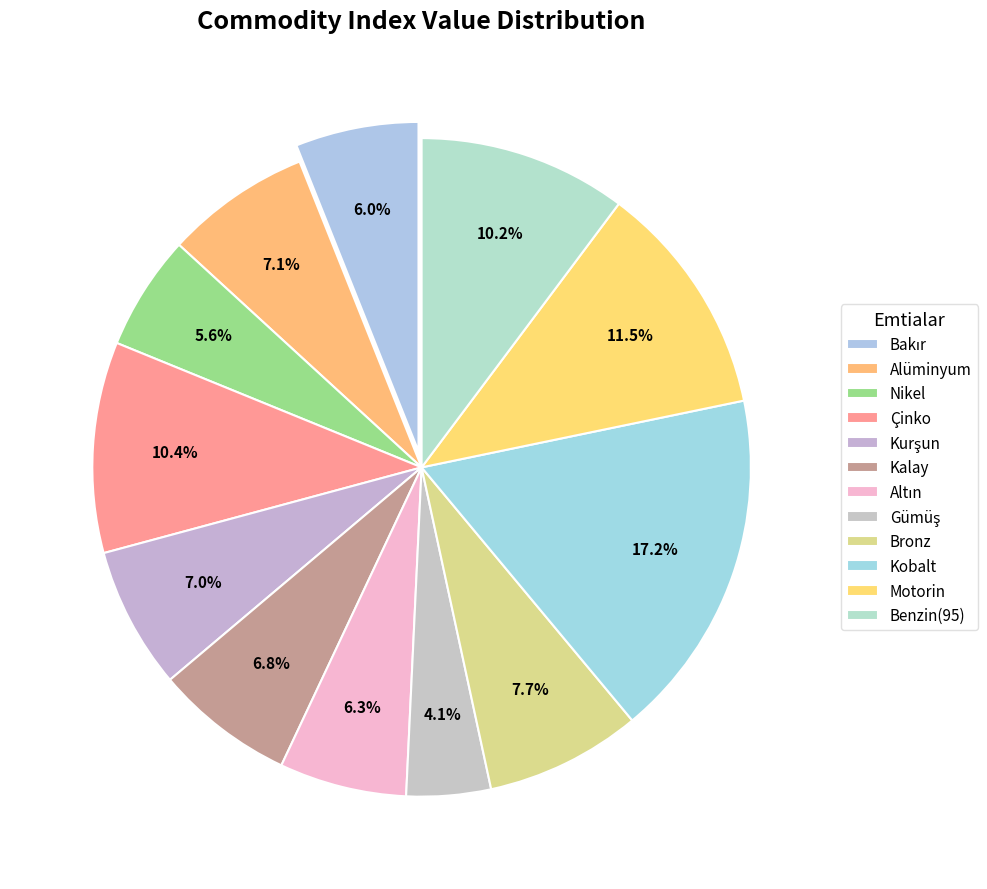

What percentage is the Benzin(95) slice, to the nearest percent?

10%